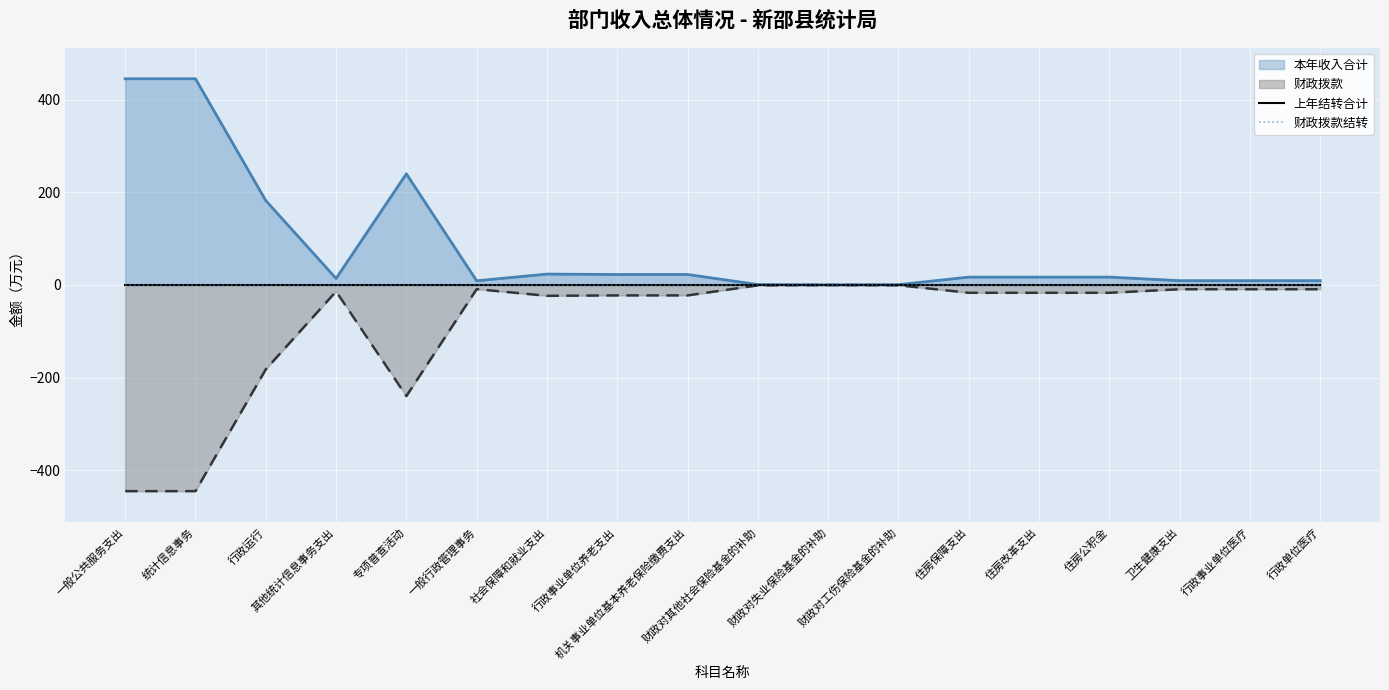

Is the value of 财政拨款 at 住房保障支出 greater than the value of 本年收入合计 at 机关事业单位基本养老保险缴费支出?

No